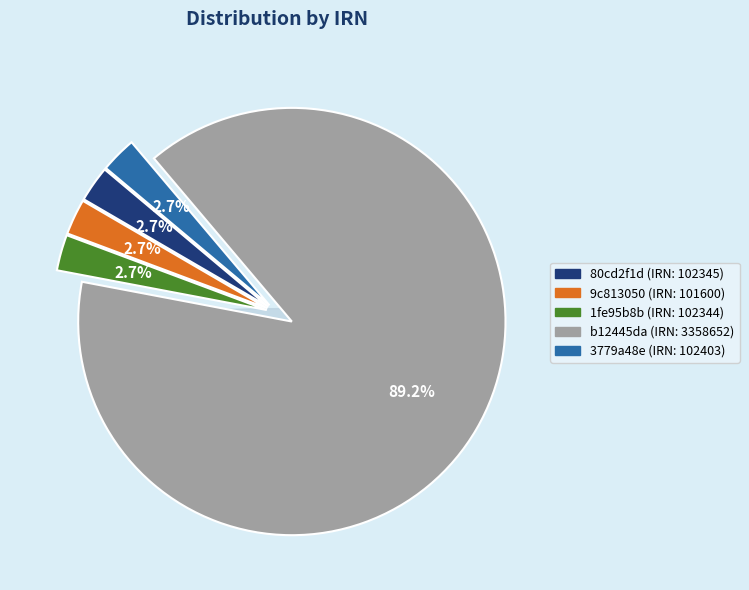

What percentage is NOT represented by 80cd2f1d?

97.3%